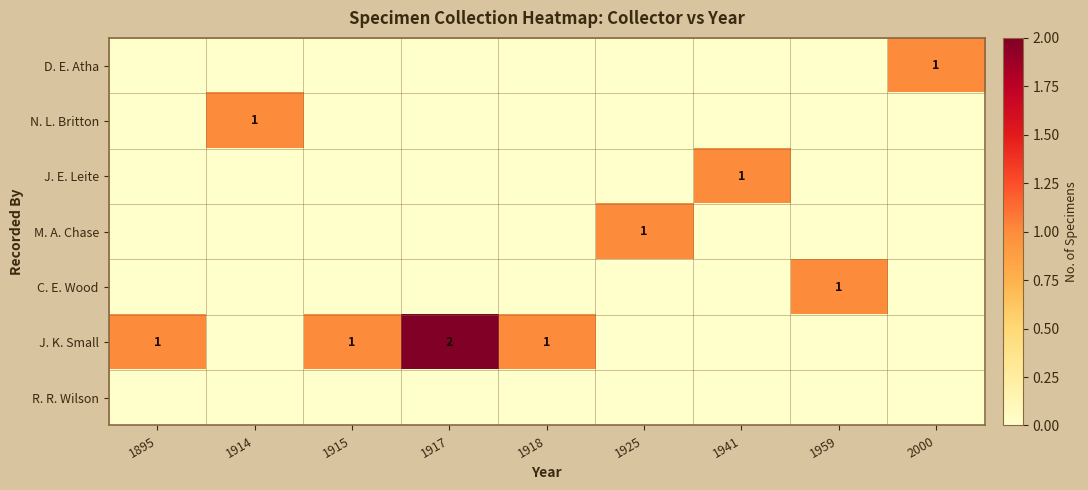

How many values in D. E. Atha are above zero?

1